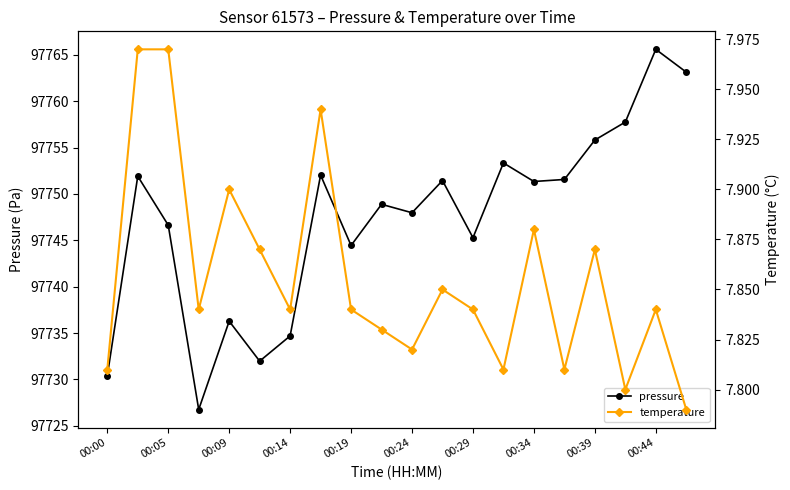

Is this an area chart (filled region under the line)?

No